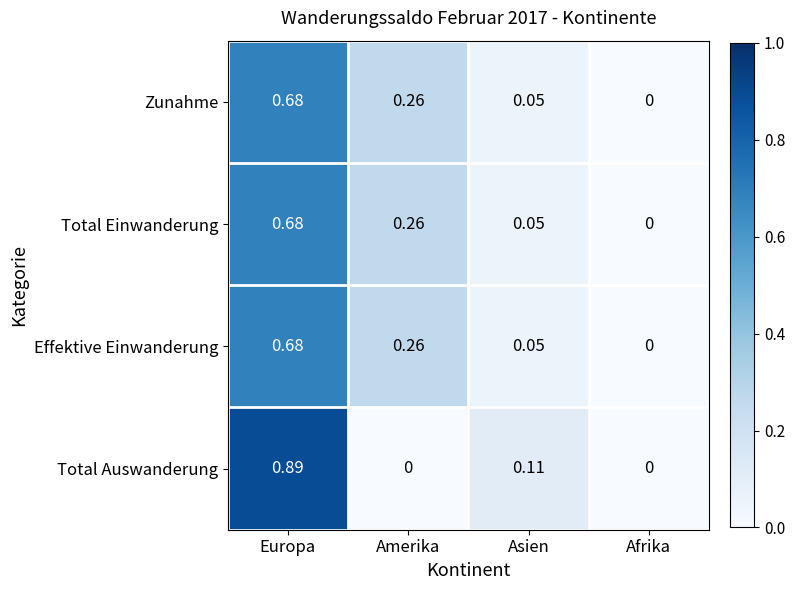

At which category is the sum across all series the highest?

Europa